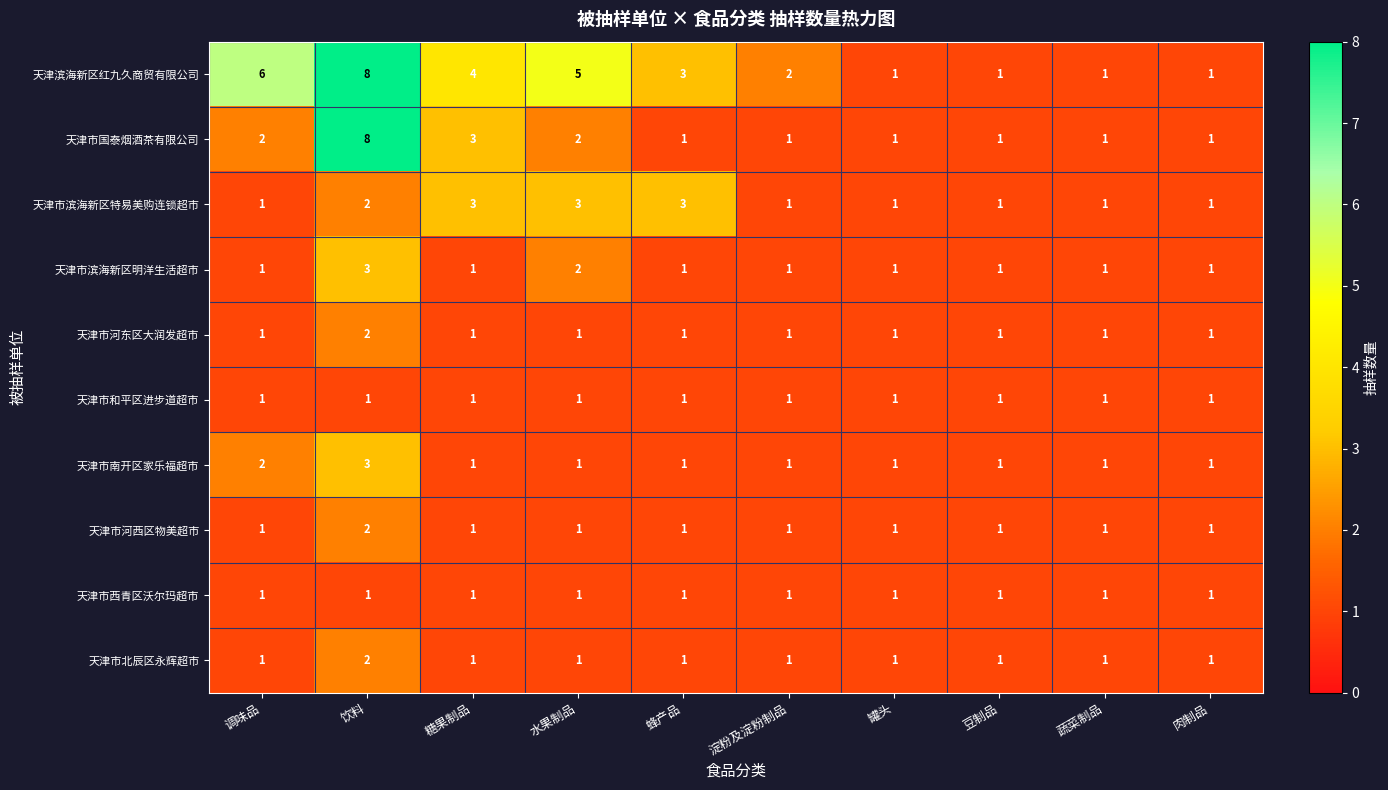

Count the number of data series in this chart.

10